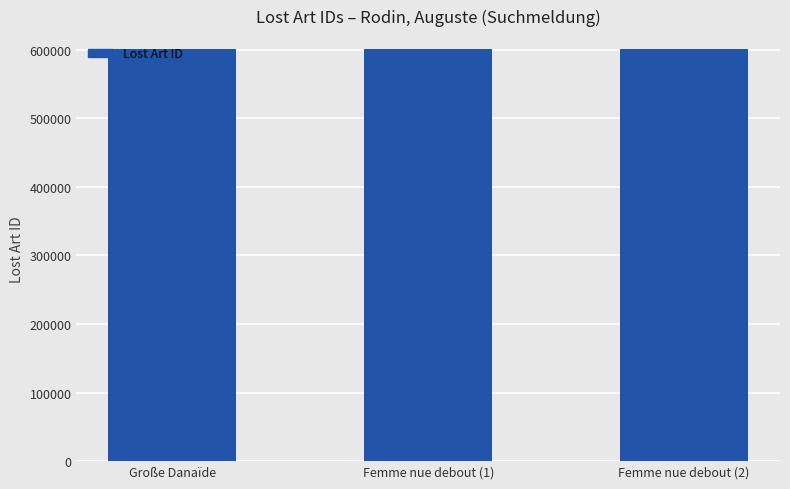

What is the smallest value displayed?

601809